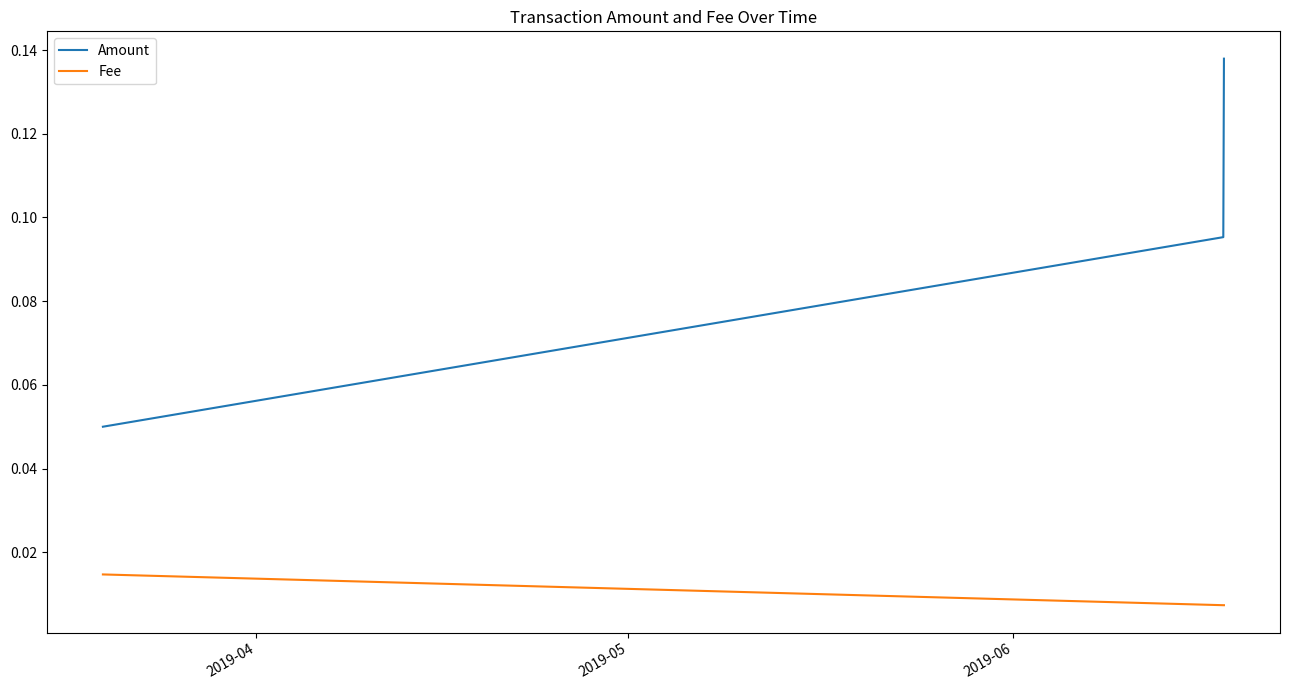

What is the sum of all Amount values?

0.3